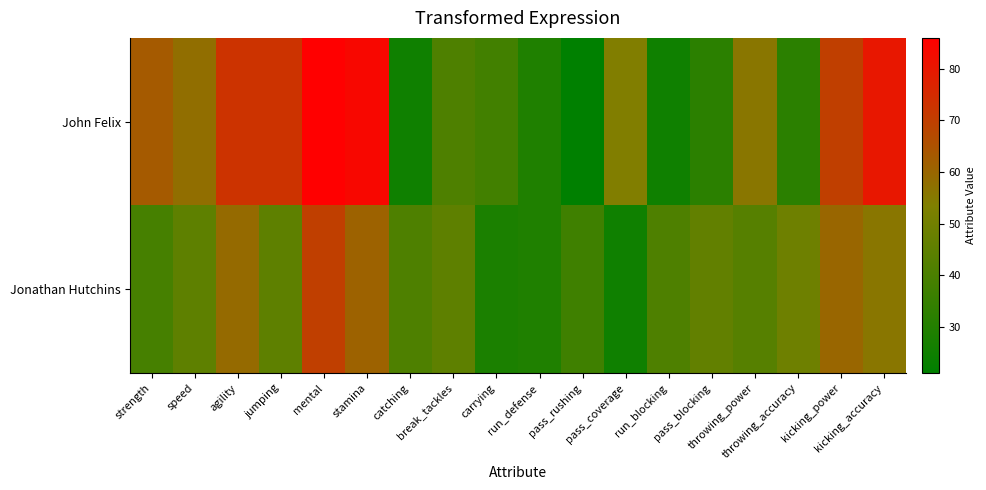

What is the smallest value displayed?

21